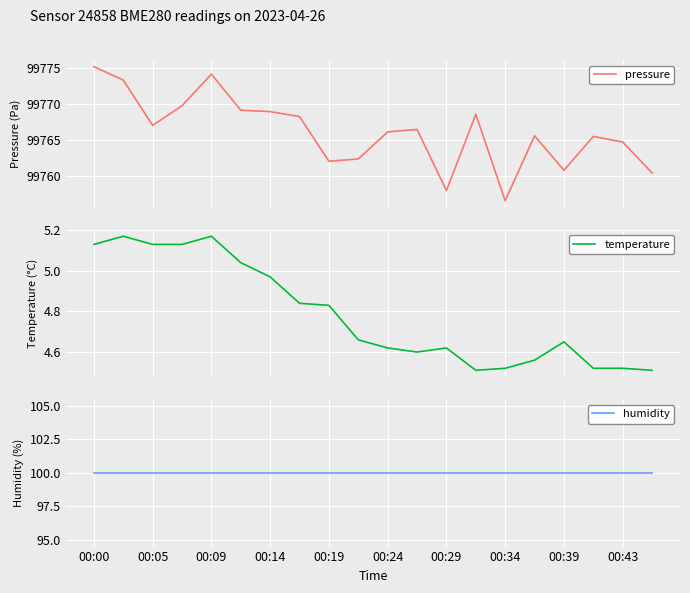

What is the maximum value for pressure?

99775.2